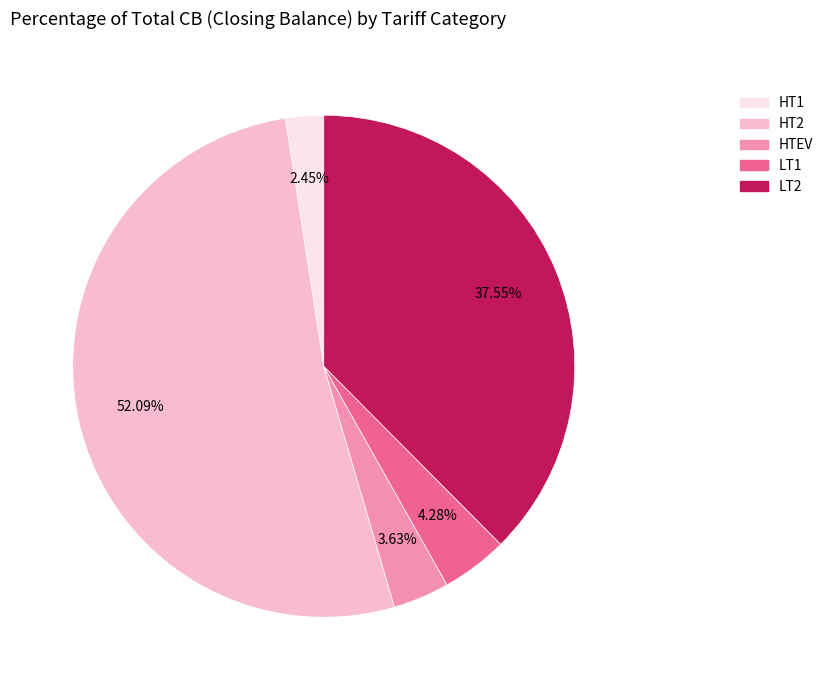

To the nearest percent, what is the combined percentage of HT2 and HTEV?

56%